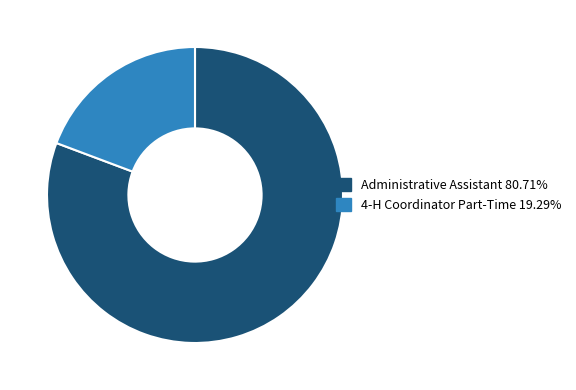

Count the number of slices in the pie.

2